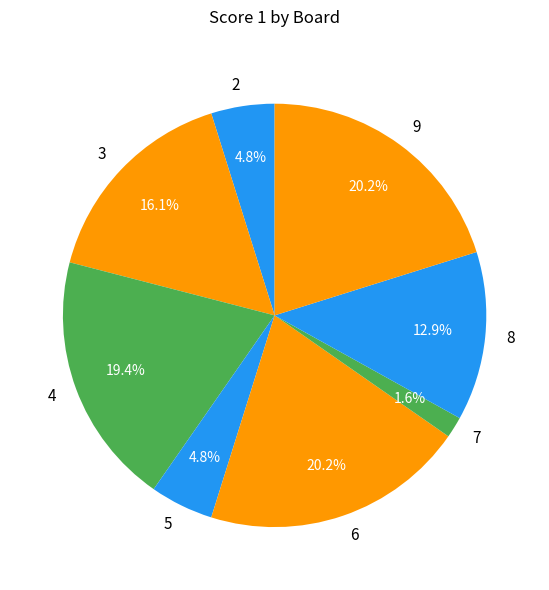

To the nearest percent, what portion does 2 represent?

5%